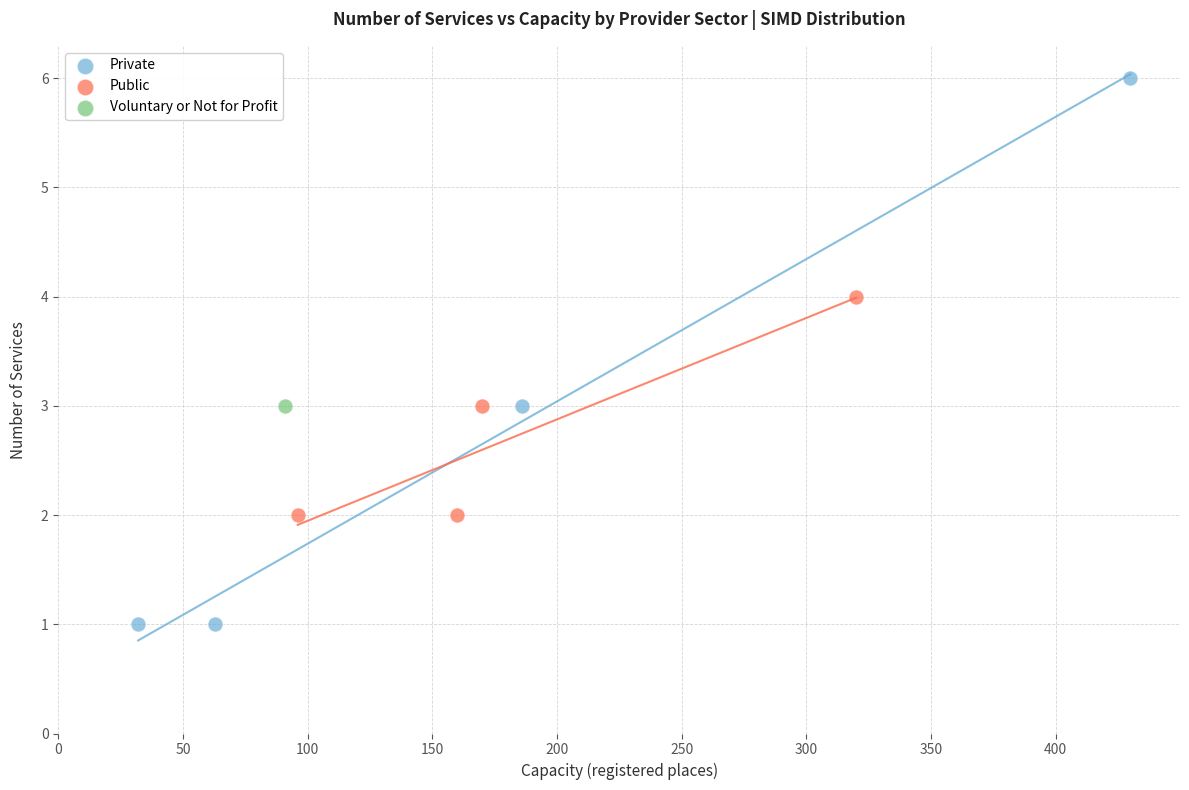

What are all the series names shown in the legend?

Private, Public, Voluntary or Not for Profit